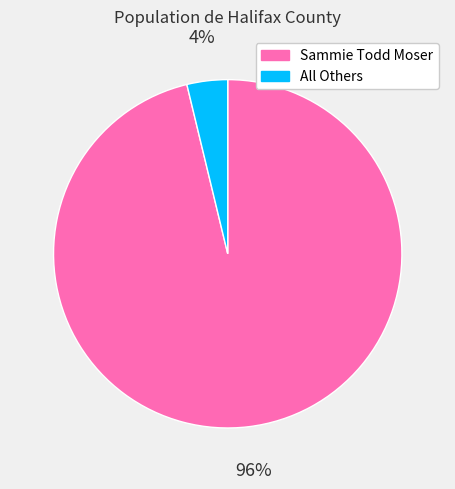

The Sammie Todd Moser slice represents 86% of the pie. True or false?

False